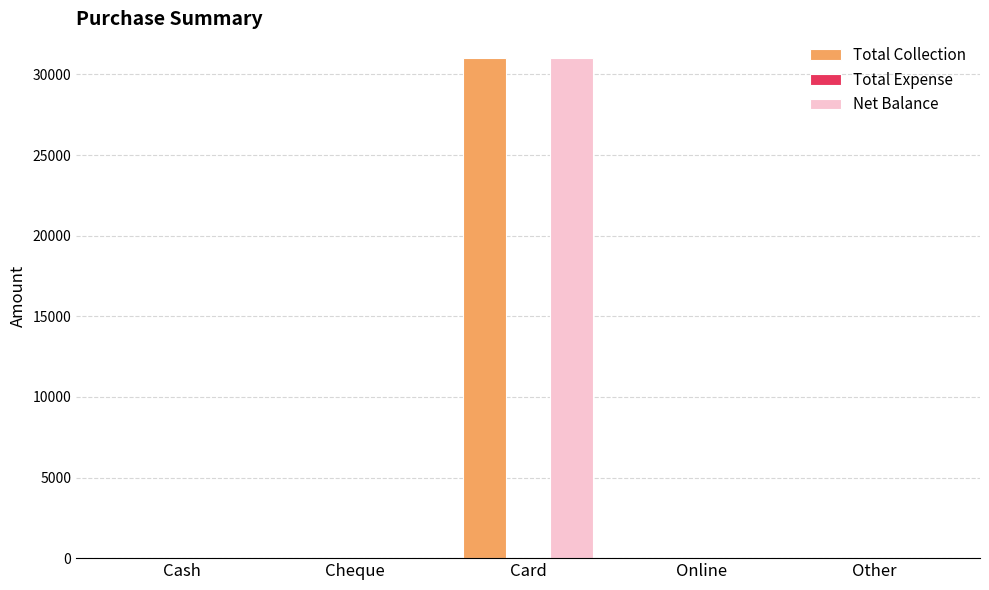

What is the sum of all Net Balance values?

31000